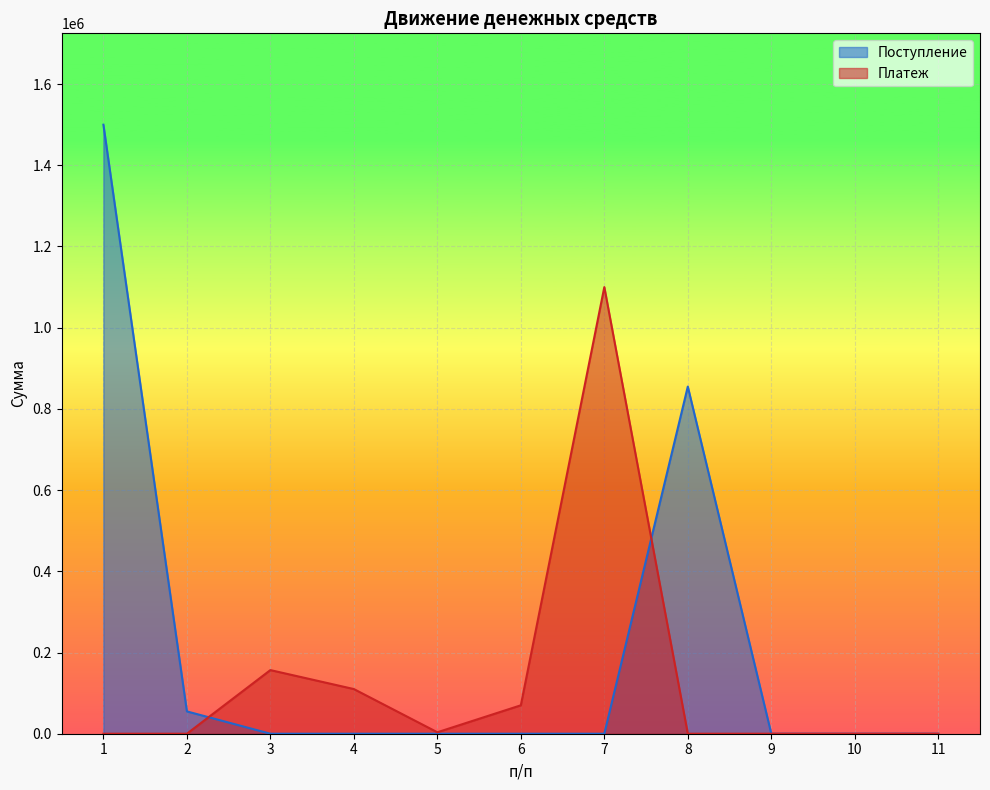

What are all the series names shown in the legend?

Поступление, Платеж